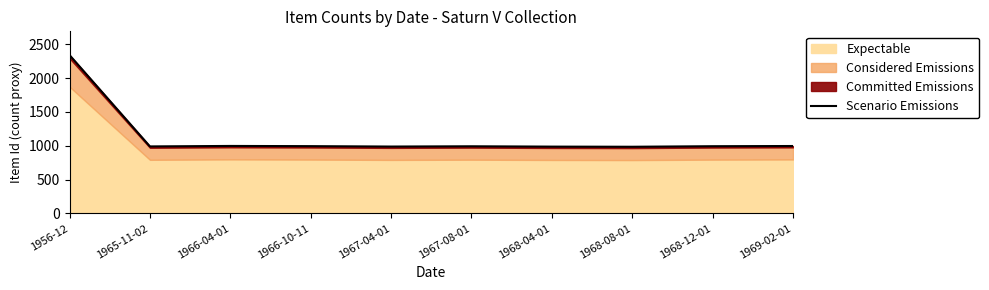

What is the difference between the maximum and minimum values?

1354